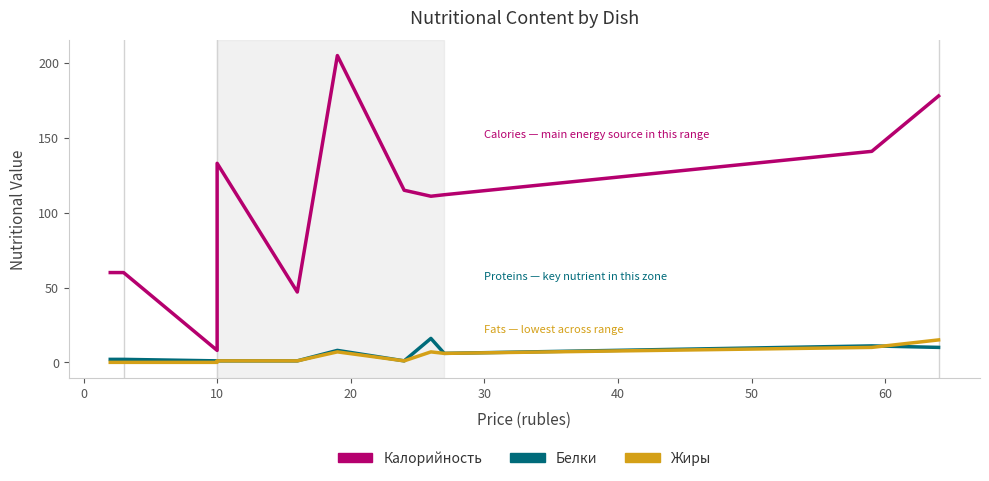

True or false: Жиры and Калорийность intersect in this chart.

False